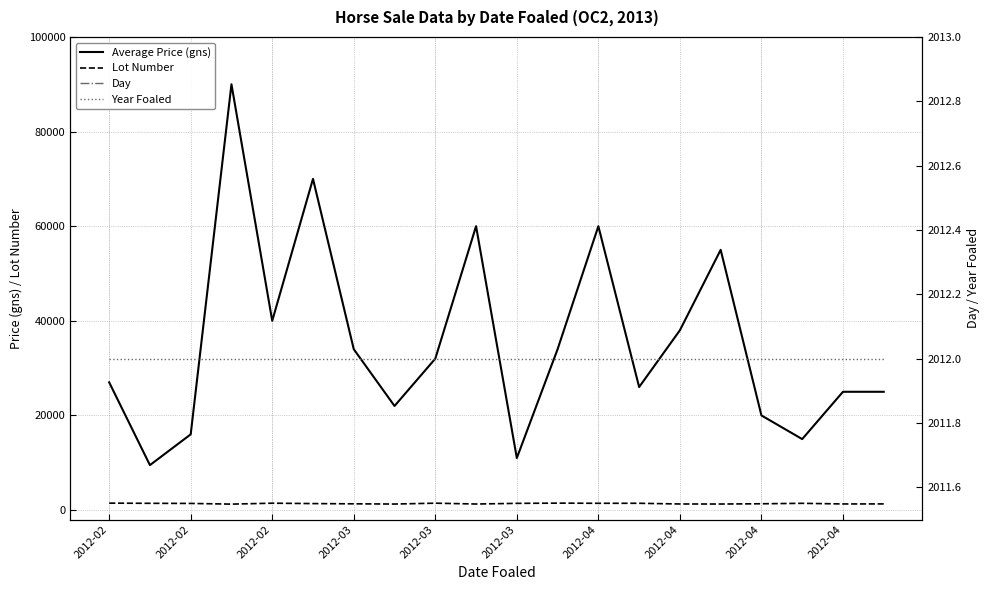

What is the value of the Average Price (gns) point at the 15th from the left?

38000